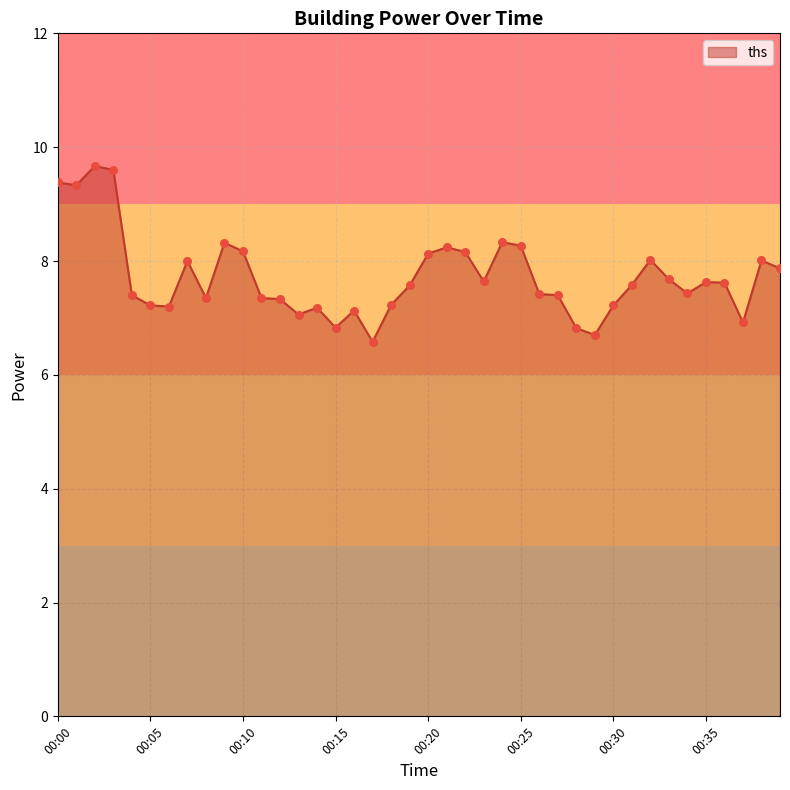

What is the greatest value displayed?

9.7